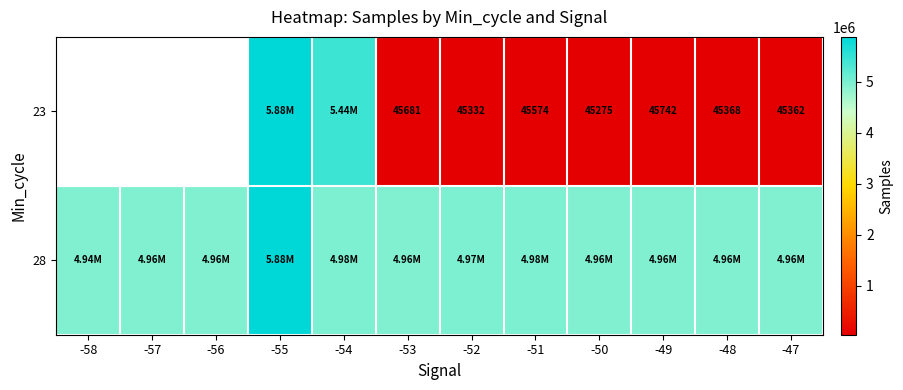

Rank the categories by 28 value from highest to lowest.

-55, -54, -51, -52, -53, -48, -50, -49, -56, -57, -47, -58